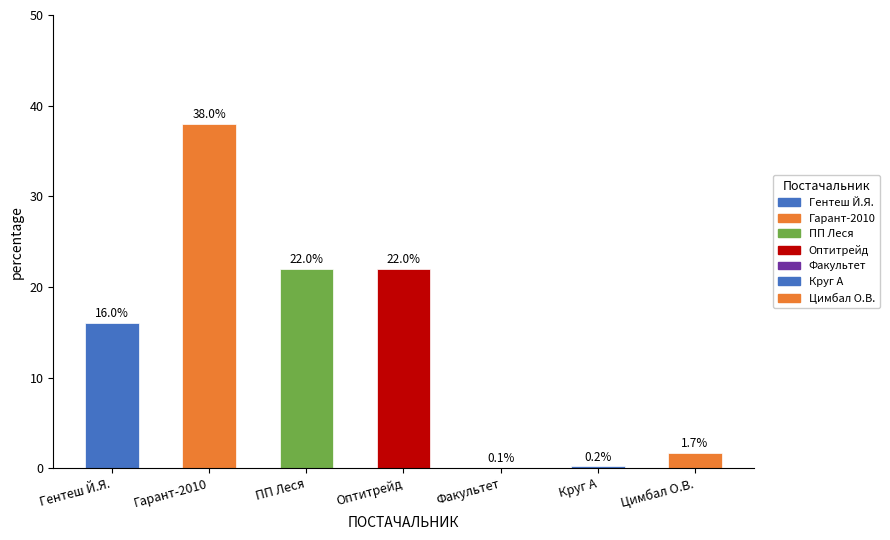

What is the sum of all values?

100.0